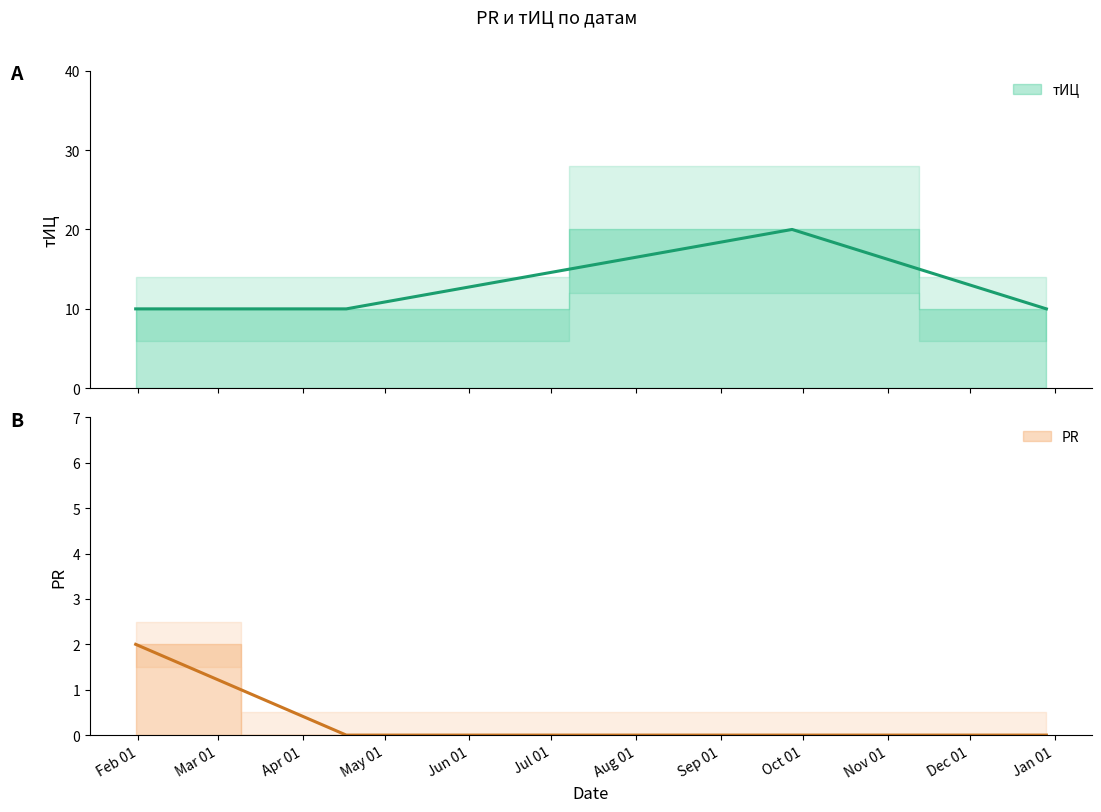

How many lines are shown in the chart?

2